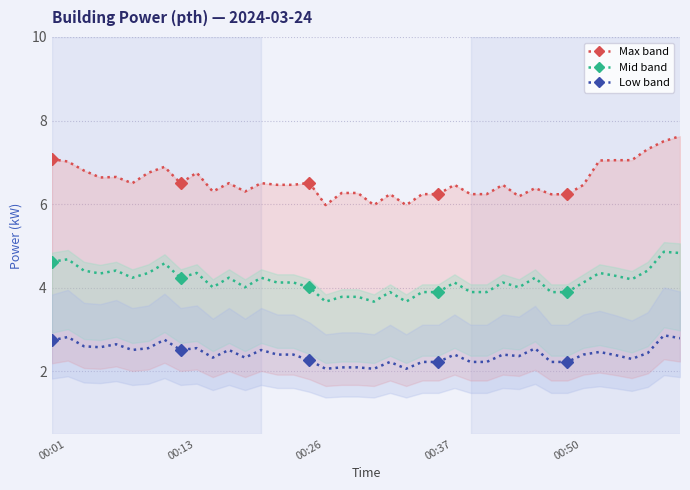

What are all the series names shown in the legend?

Max band, Mid band, Low band